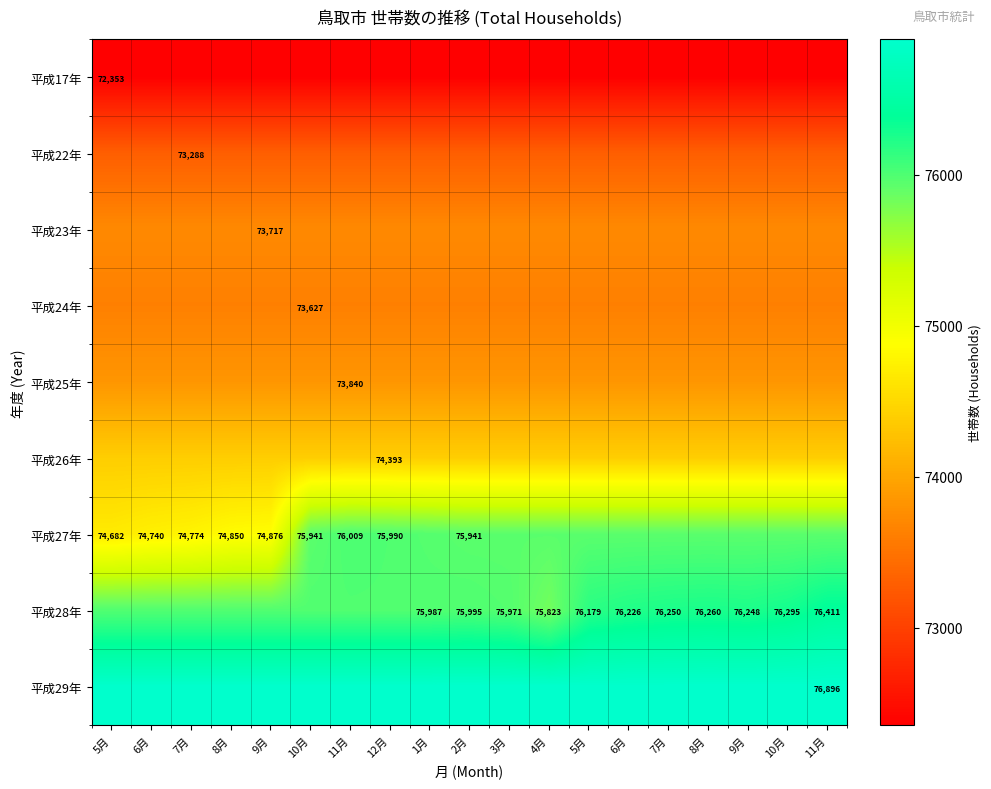

List the series in order of their peak value, highest first.

平成29年, 平成28年, 平成27年, 平成26年, 平成25年, 平成23年, 平成24年, 平成22年, 平成17年